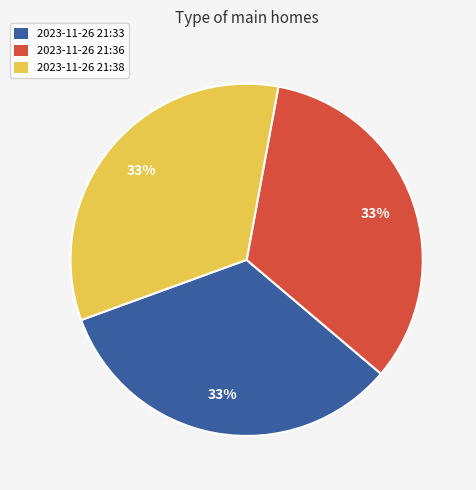

How many segments does this pie chart have?

3